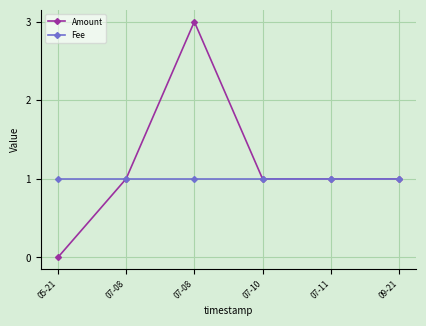

Which category has the lowest value in the Fee series?

05-21